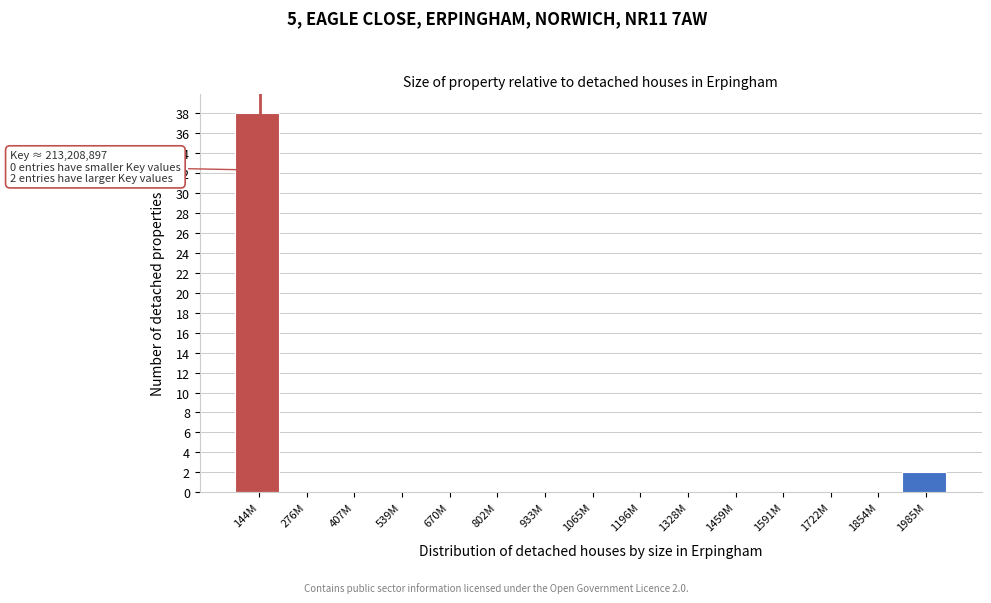

Reading right to left, list all the values displayed in this chart.

1985M=2	1854M=0	1722M=0	1591M=0	1459M=0	1328M=0	1196M=0	1065M=0	933M=0	802M=0	670M=0	539M=0	407M=0	276M=0	144M=38